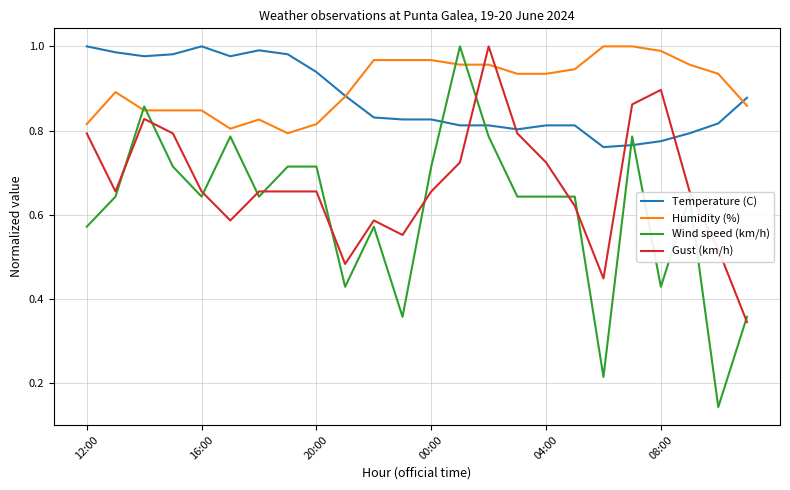

How many Wind speed (km/h) values are between 0 and 1?

24